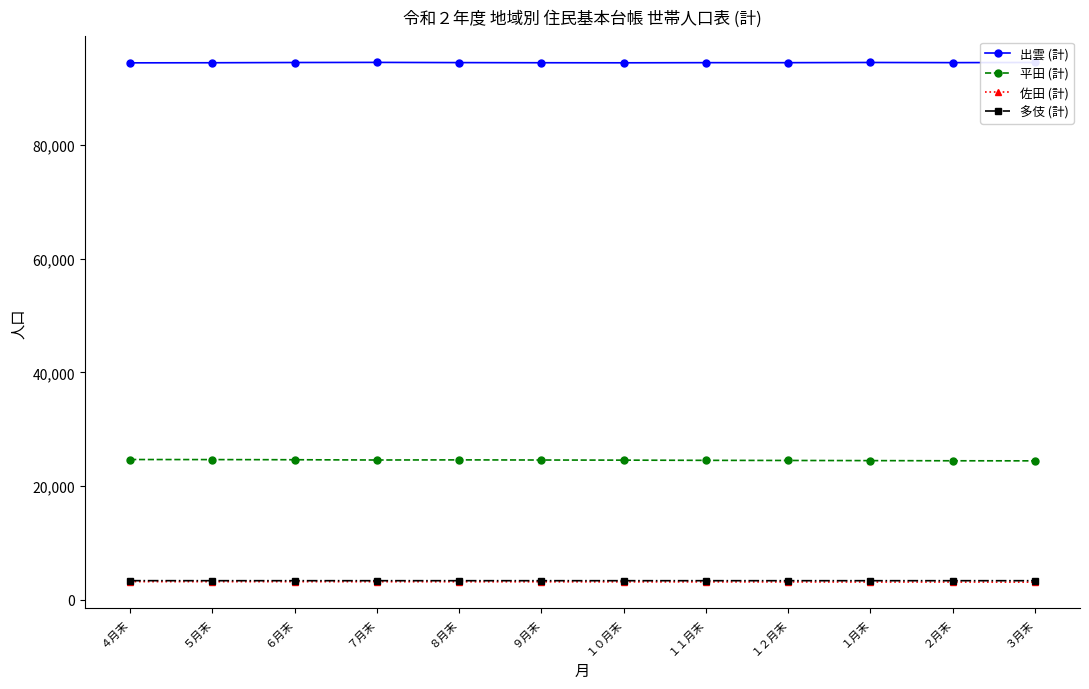

The value of 平田 (計) at ５月末 is 24640. True or false?

True